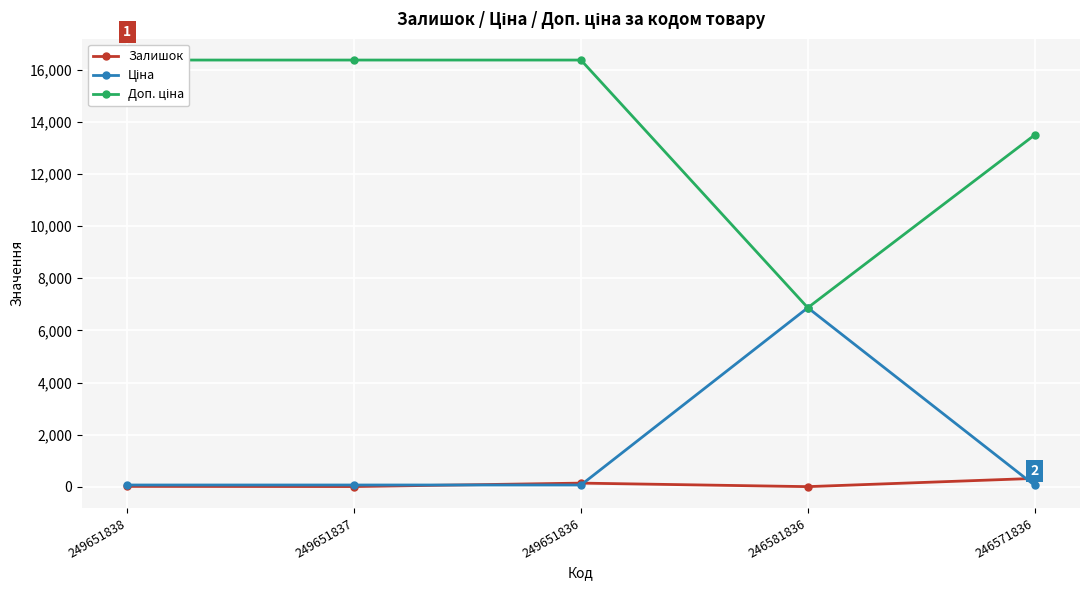

Reading left to right, what are all the values shown in this chart?

Залишок: 249651838=19.0	249651837=13.0	249651836=145.0	246581836=10.0	246571836=326.0
Ціна: 249651838=72.7	249651837=72.7	249651836=72.7	246581836=6869.4	246571836=60.0
Доп. ціна: 249651838=16366.5	249651837=16366.5	249651836=16366.5	246581836=6869.4	246571836=13493.2